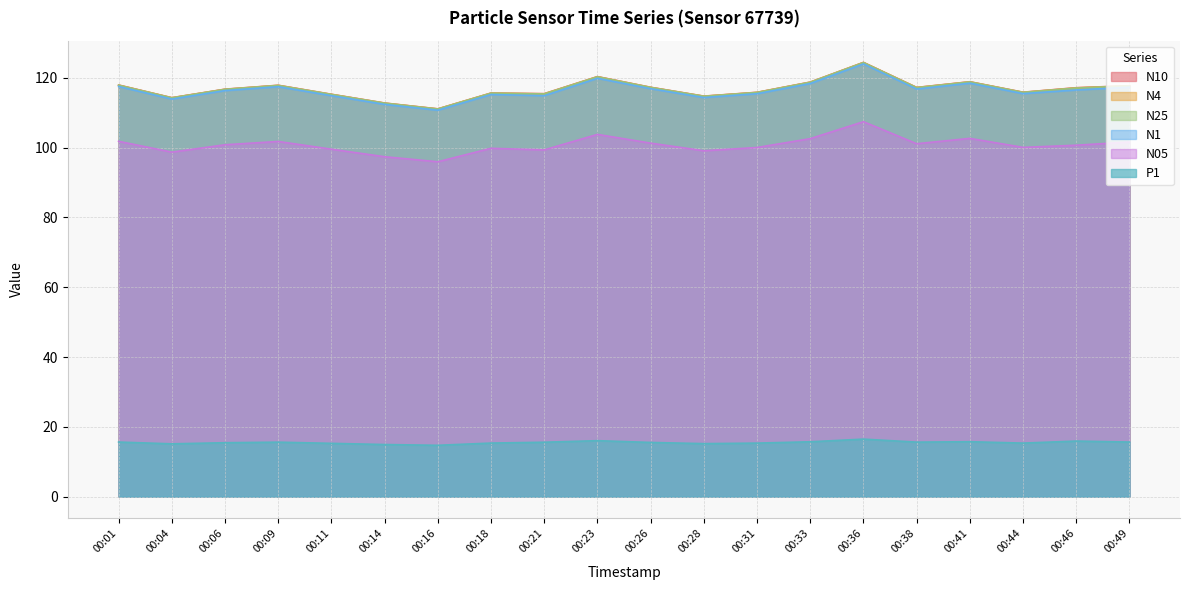

Where is the first local maximum for N1?

00:09